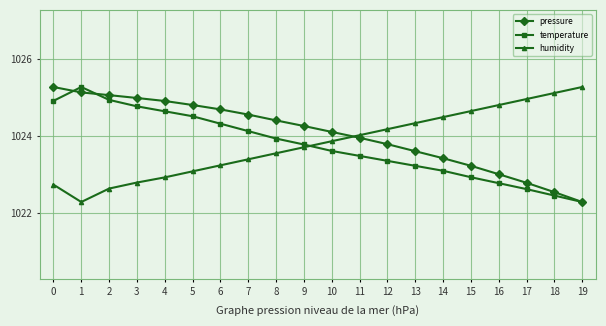

At 15, list the series in order from largest to smallest.

humidity, pressure, temperature